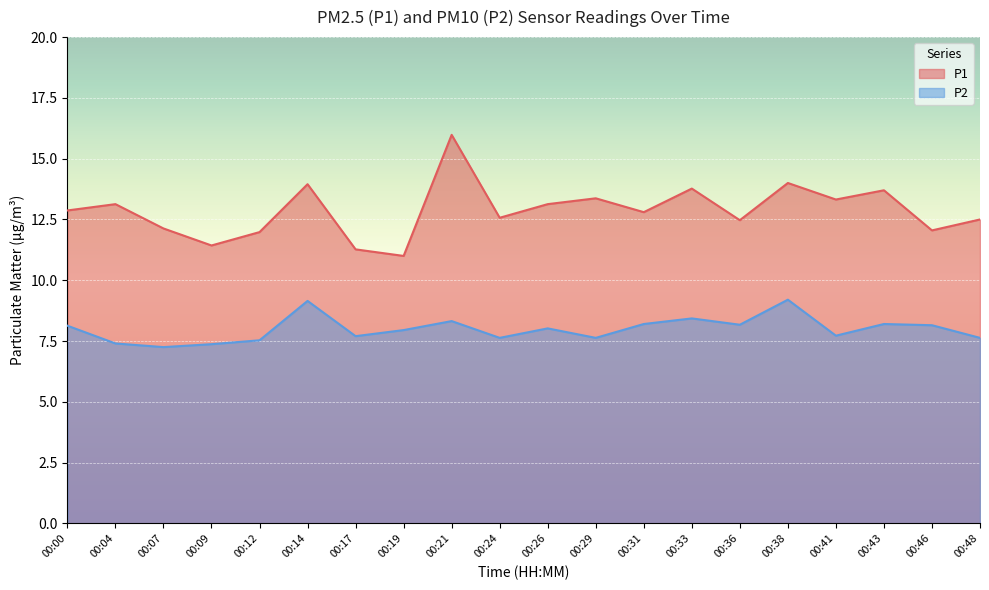

What is the value of the P2 point at the 6th from the left?

9.2